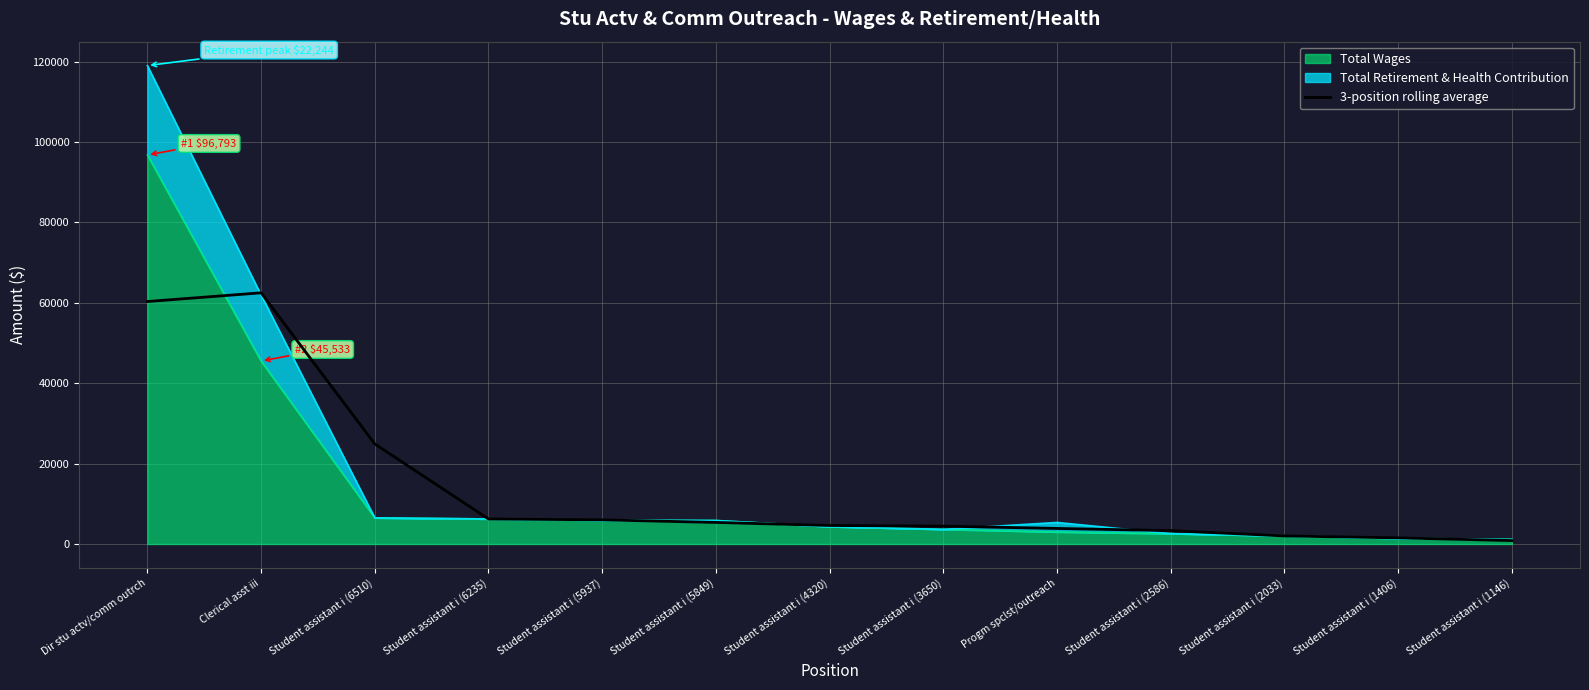

What is the change in value from Progm spclst/outreach to Student assistant i (1146)?

-3016.7